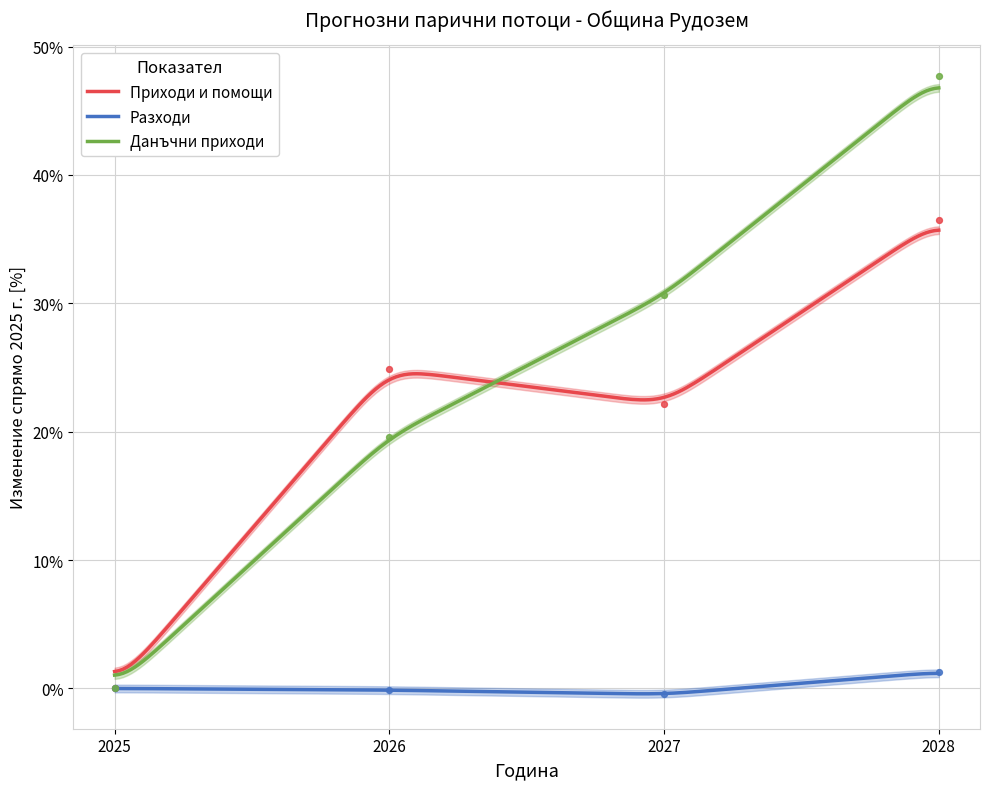

What is the total value across all series at 2026?

44.3